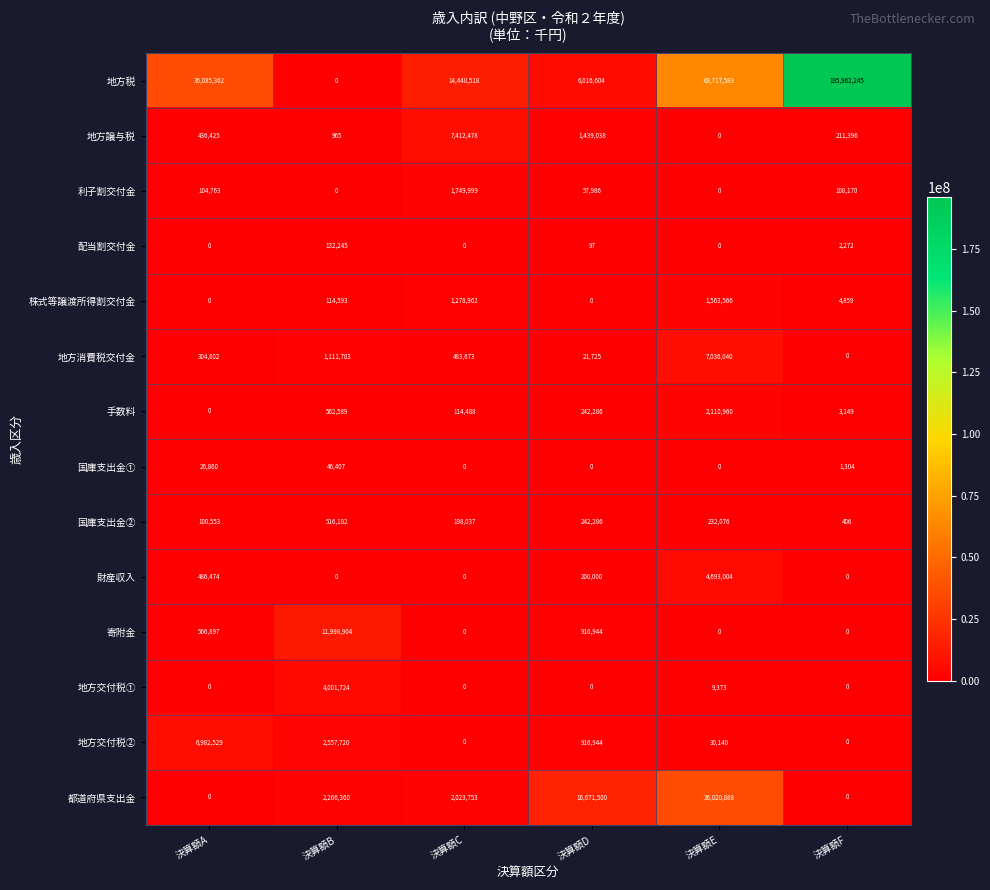

How many data points does each series have?

6